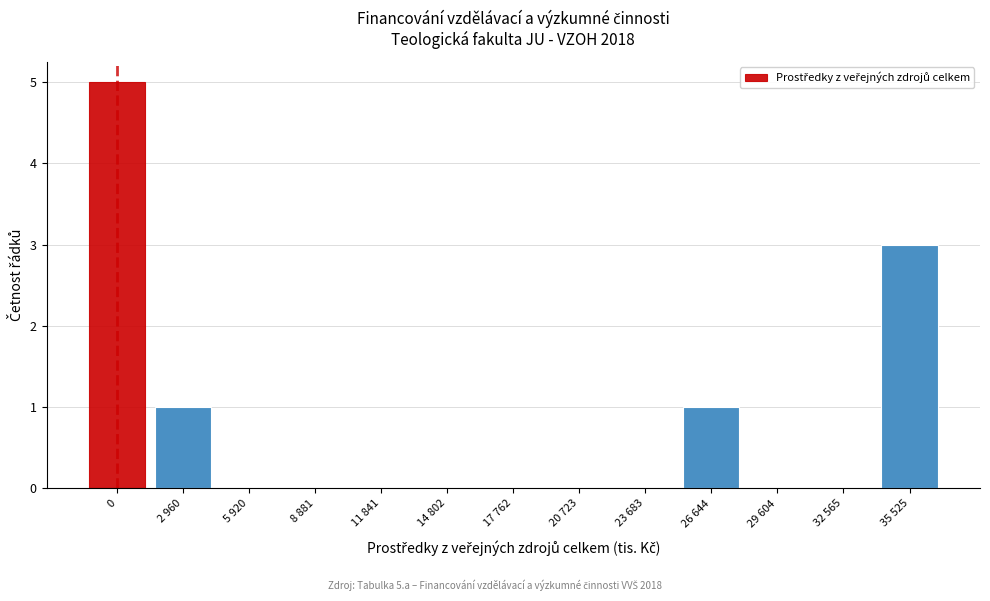

Reading left to right, list all the values displayed in this chart.

0=5	2 960=1	5 920=0	8 881=0	11 841=0	14 802=0	17 762=0	20 723=0	23 683=0	26 644=1	29 604=0	32 565=0	35 525=3